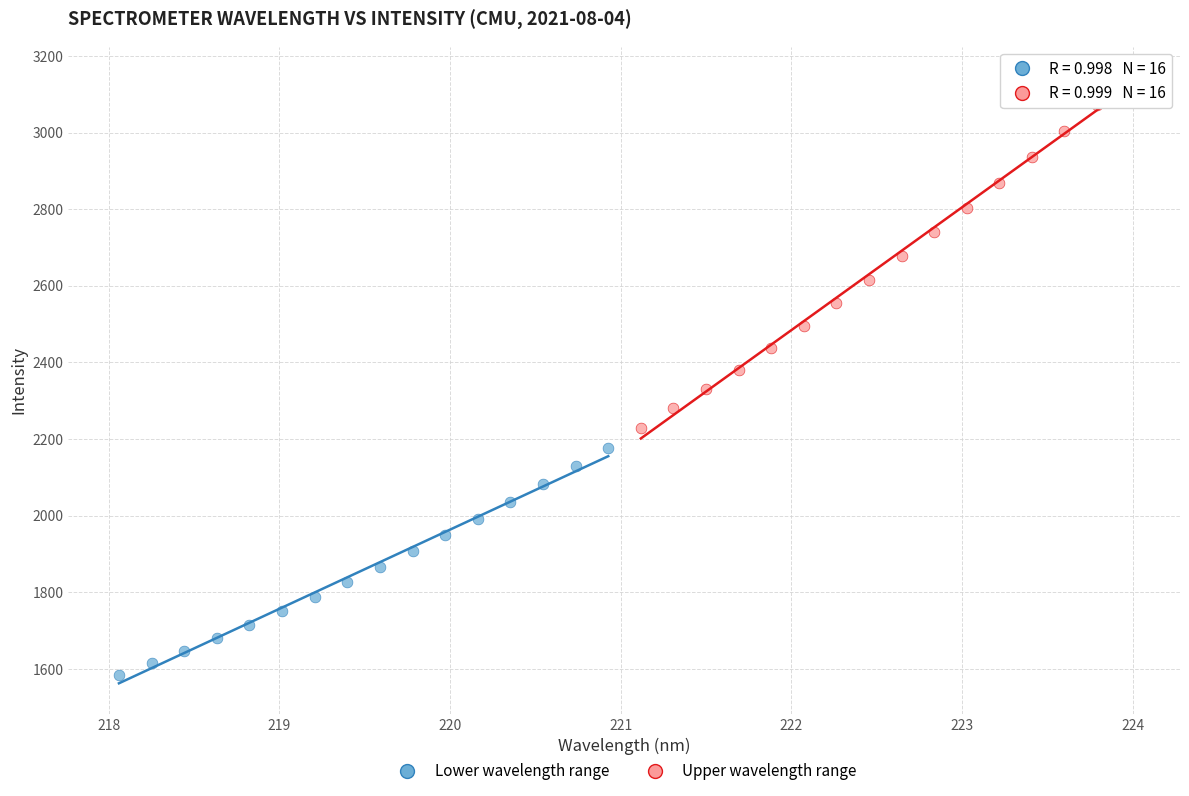

Which series reaches the maximum Y coordinate?

Upper wavelength range